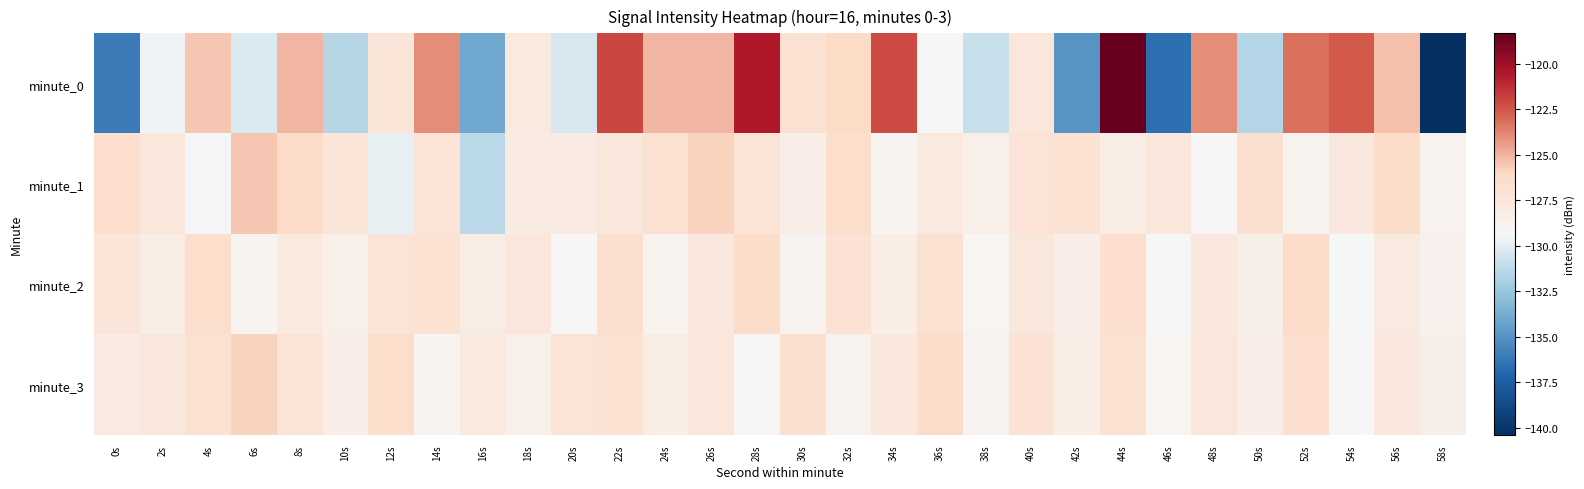

What is the spread (max minus min) of values at 26s?

2.5